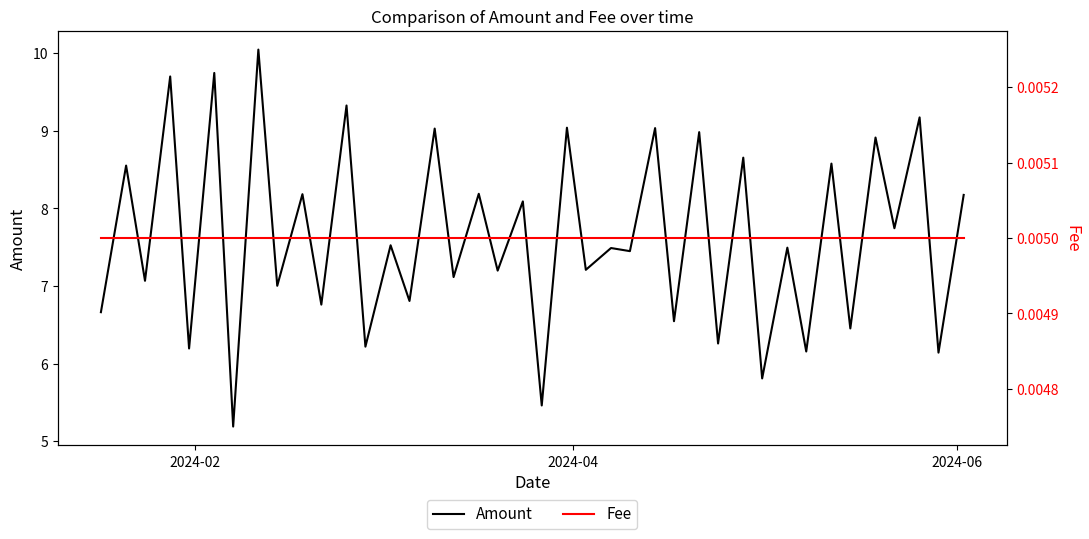

True or false: Amount and Fee cross at least once.

False